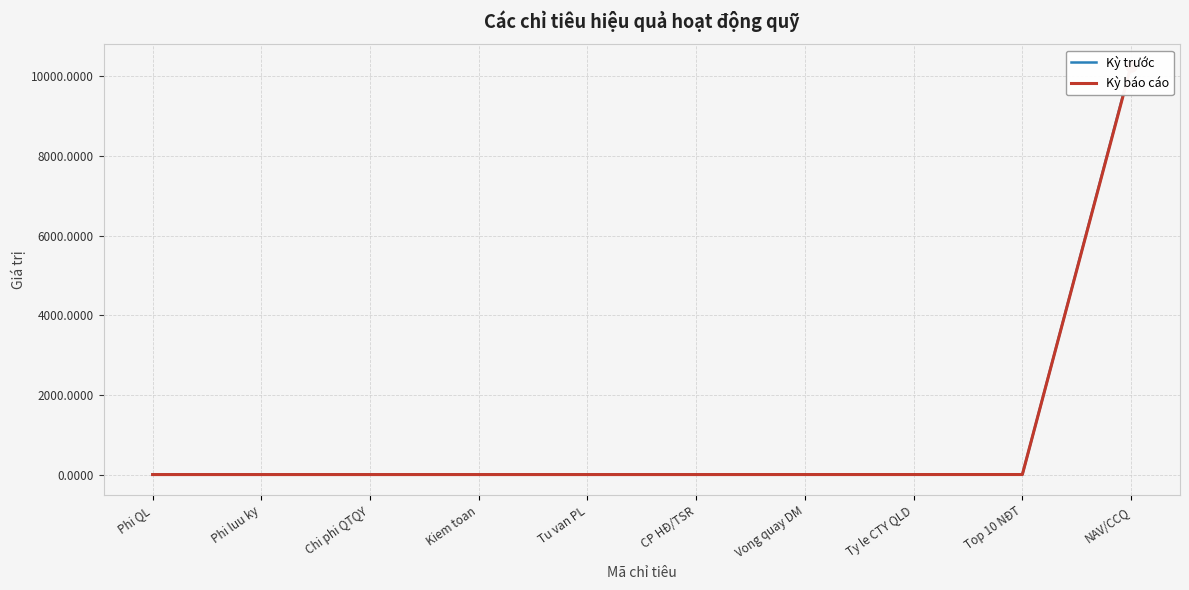

What is the label of the 2nd point from the right?

Top 10 NĐT